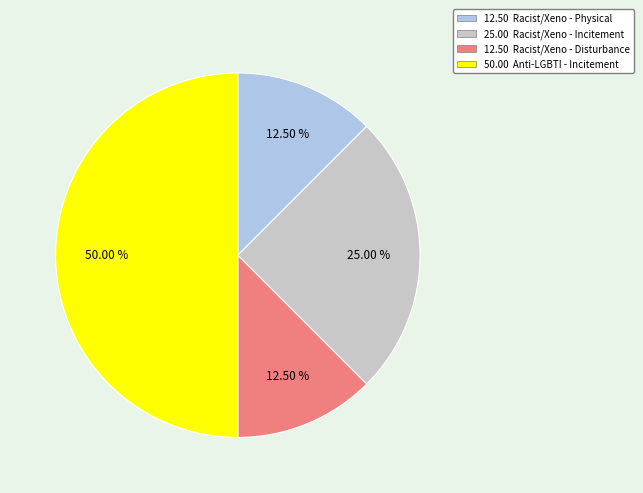

Do 12.50 Racist/Xeno - Disturbance and 12.50 Racist/Xeno - Physical together represent more than half of the pie?

No